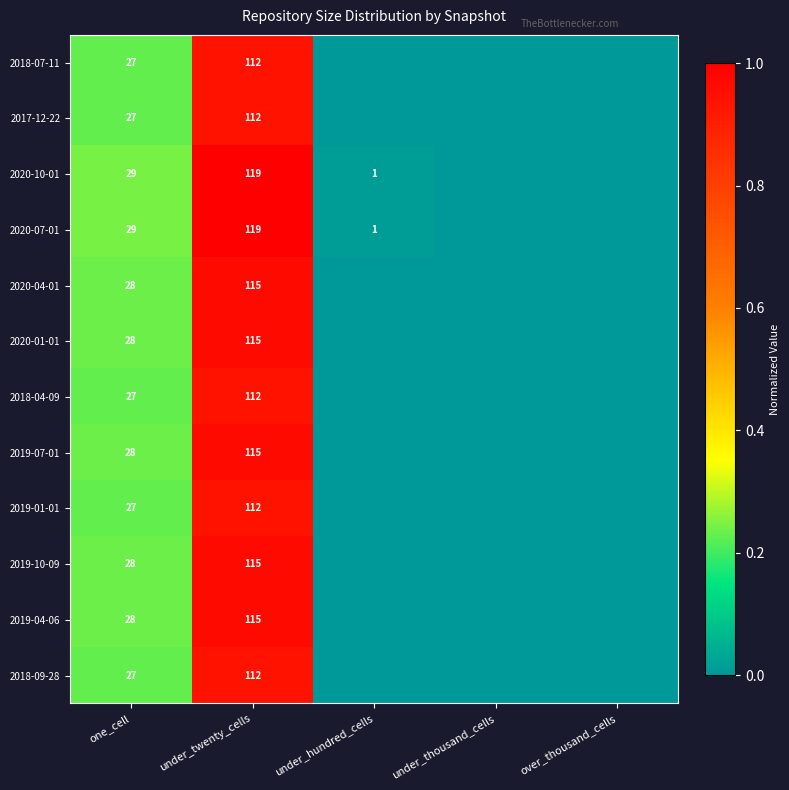

What is the total value across all series at one_cell?

333